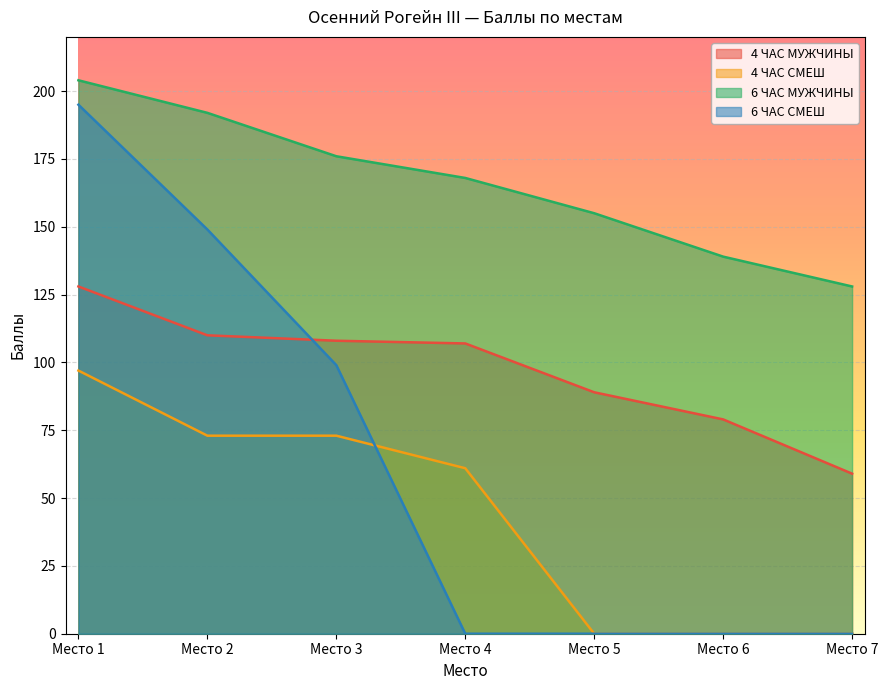

How many lines are shown in the chart?

4